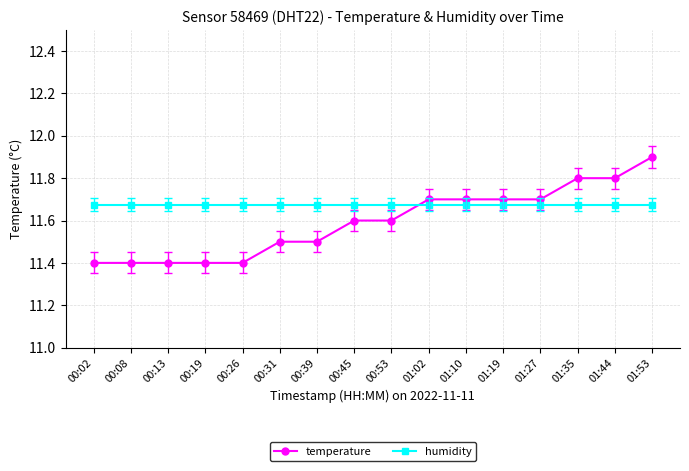

At which category is the sum across all series the highest?

01:53